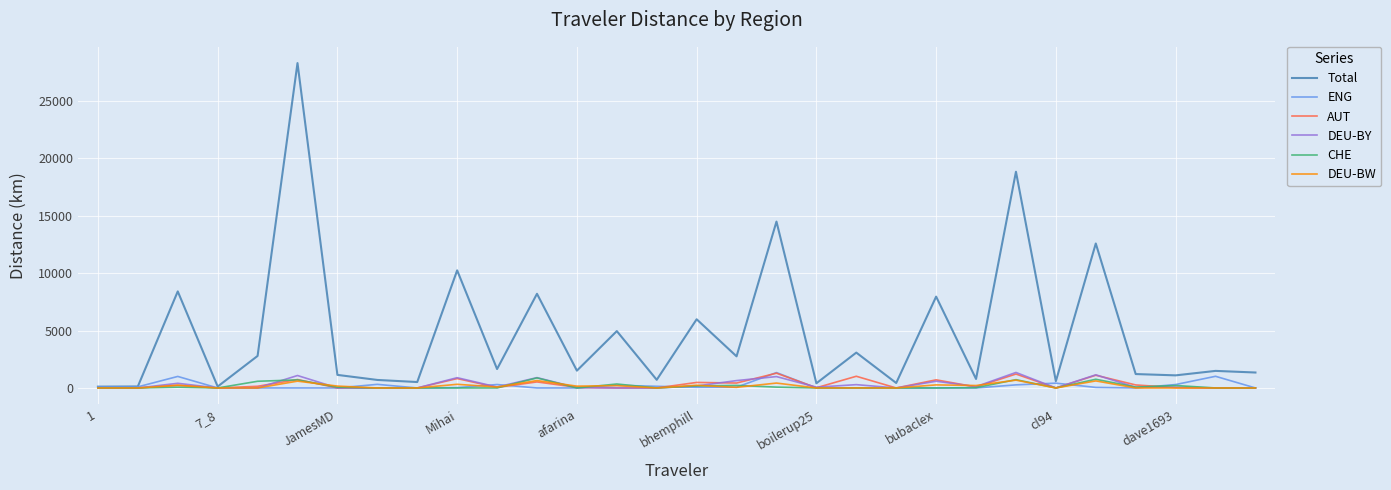

What is the highest value of the AUT series?

1287.0